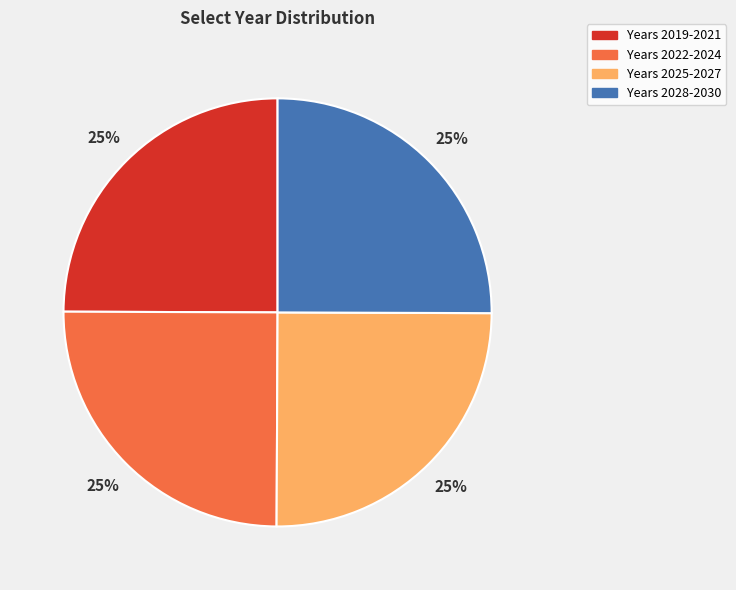

To the nearest percent, what is the average slice percentage?

25%